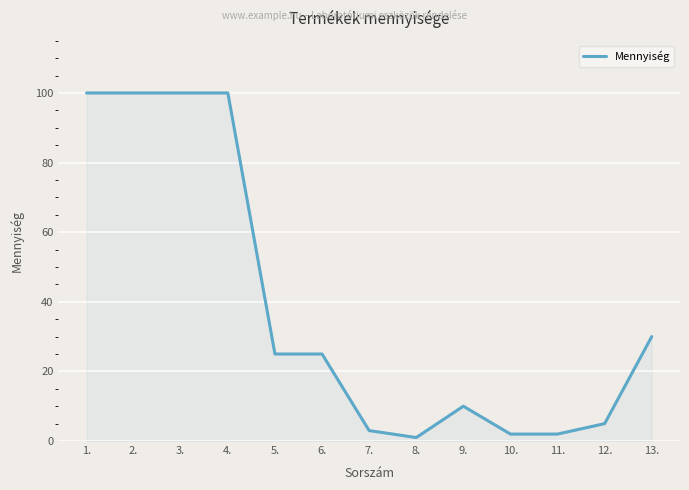

How many values are below 25?

6